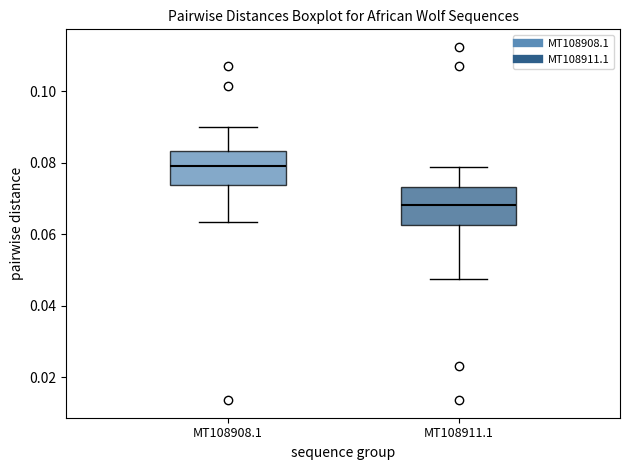

Where does the lower whisker of the box for MT108911.1 end on the y-axis? The values are not printed on the chart, so give them approximately, as read against the axis.

0.048